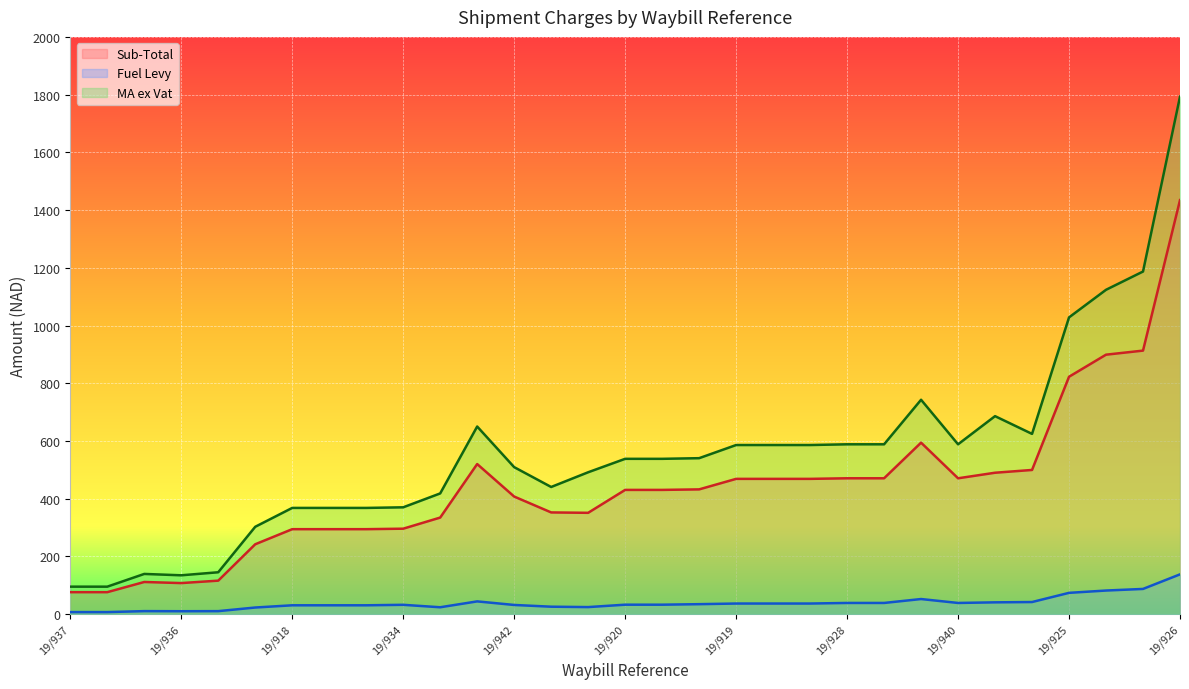

What value does the Fuel Levy series have at 19/916?

24.0